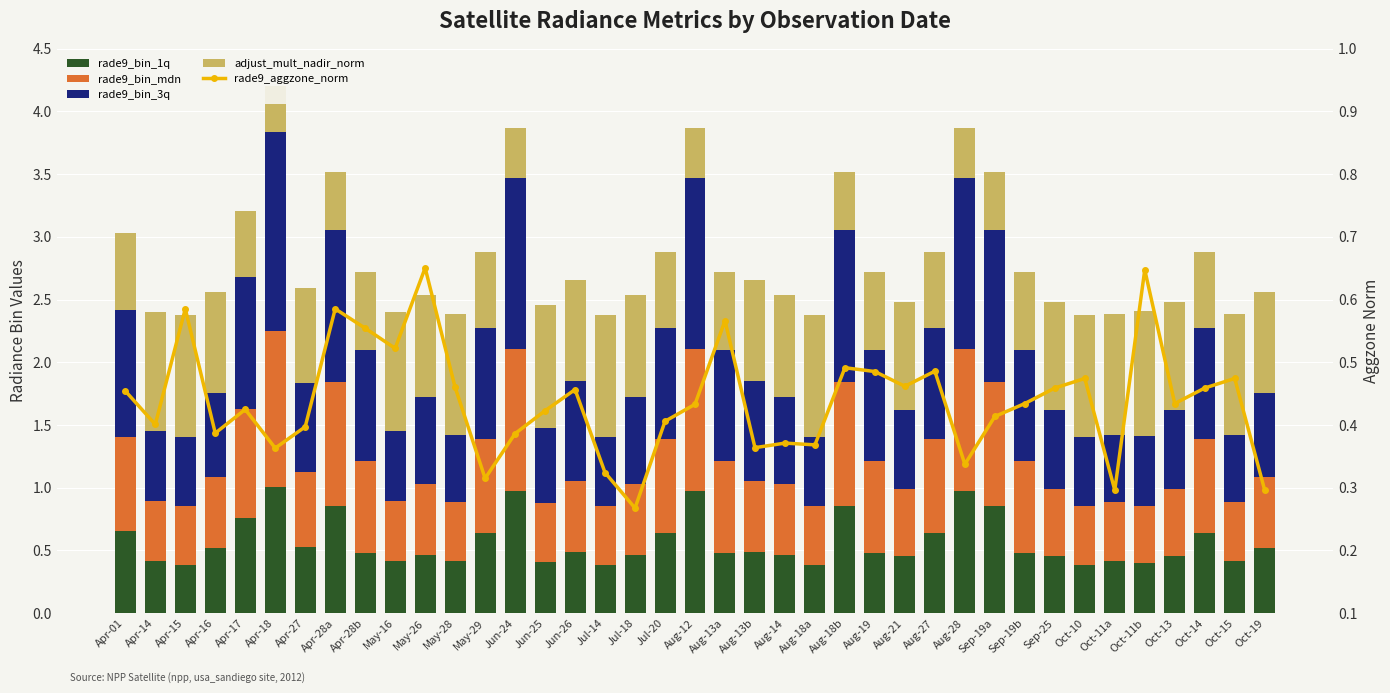

At which label is rade9_bin_1q closest to 0?

Apr-15